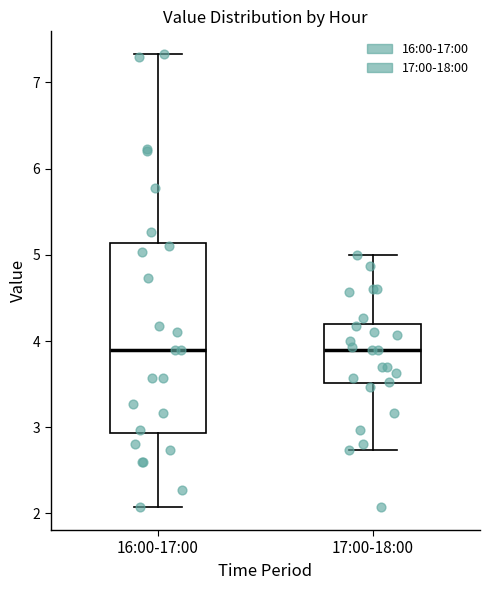

Reading left to right, read every box against the y-axis: the position of its median line, the range the box covers, and the ends of its whiskers. The values are not printed on the chart, so give them approximately, as read against the axis.

16:00-17:00: median 3.9, box 2.9 to 5.1, whiskers 2.1 to 7.3
17:00-18:00: median 3.9, box 3.5 to 4.2, whiskers 2.7 to 5.0